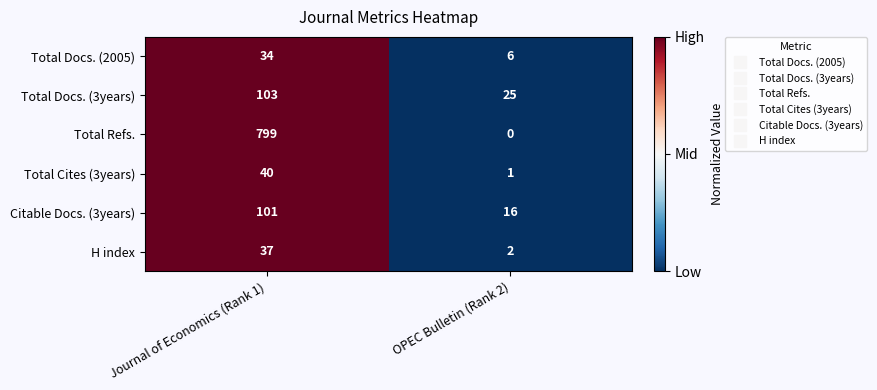

How many data points in Total Docs. (3years) are less than 103?

1